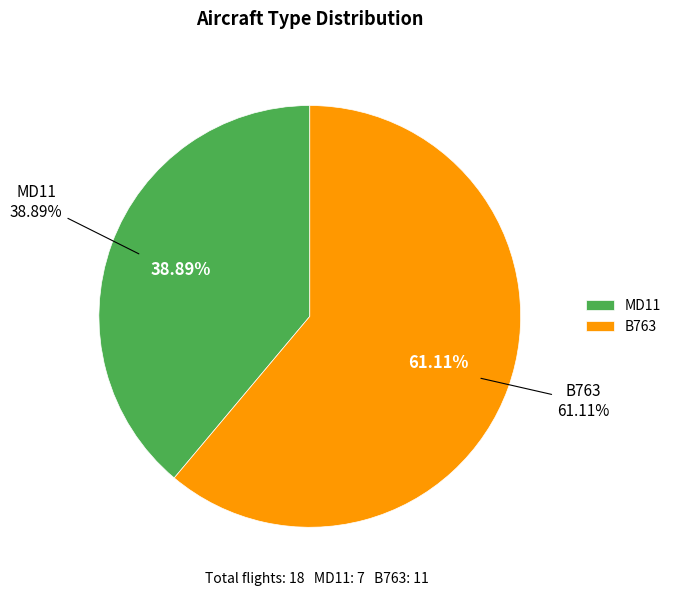

To the nearest percent, what is the difference between the B763 and MD11 slice percentages?

22%